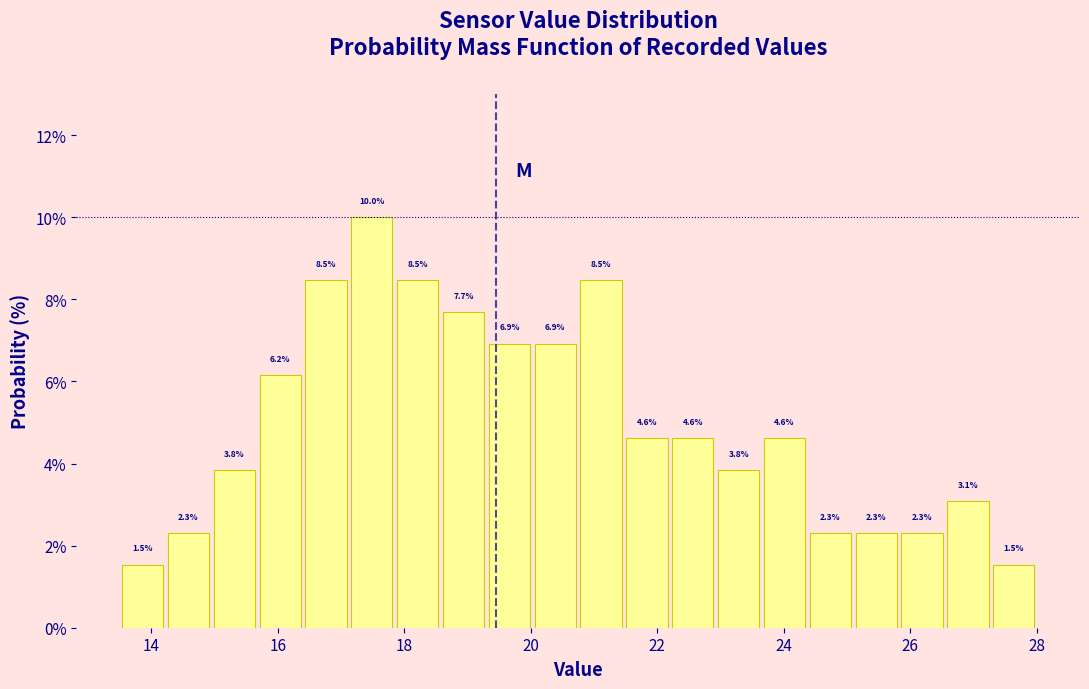

Around what value on the x-axis is the tallest bar? Give the approximate position of its centre, as read against the axis.

17.4